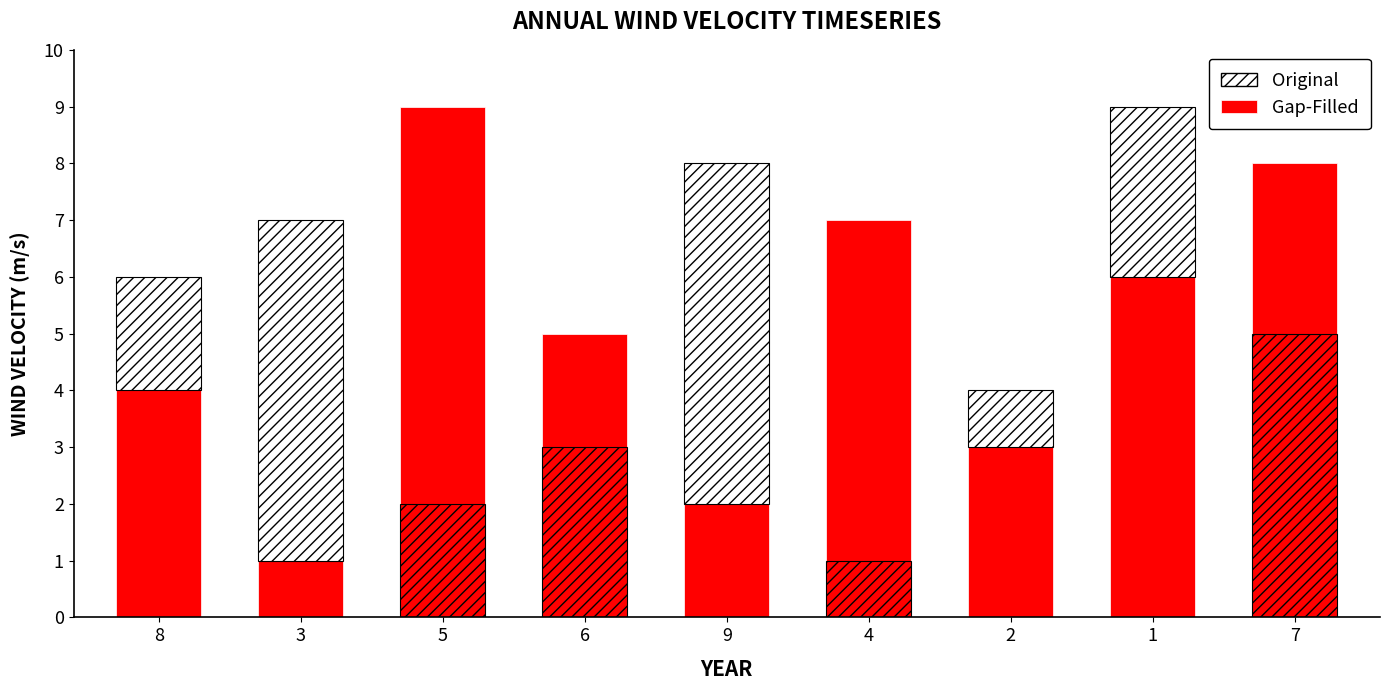

What is the label of the 9th bar from the left?

7